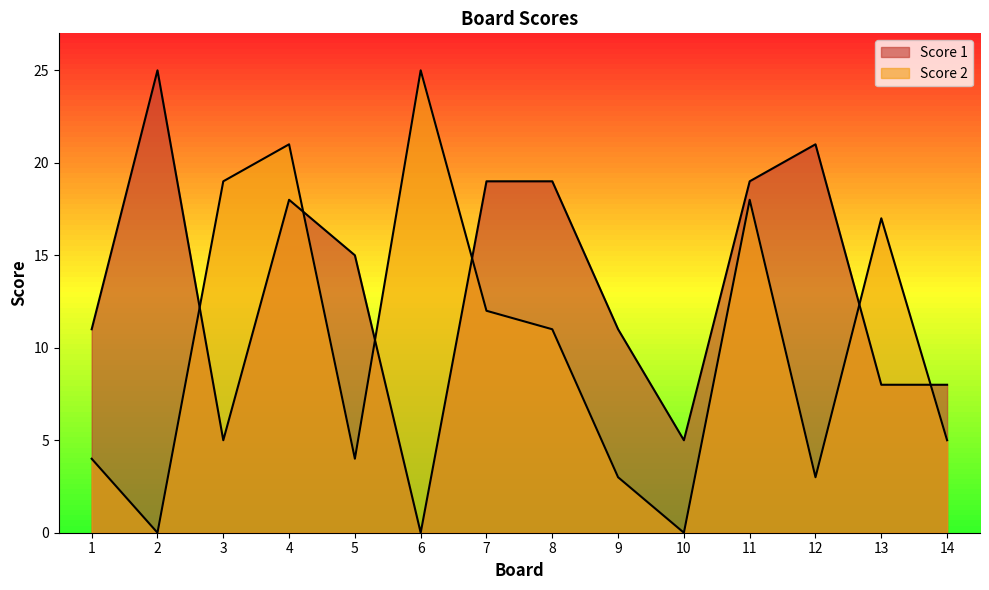

How many positive values does the Score 1 series have?

13